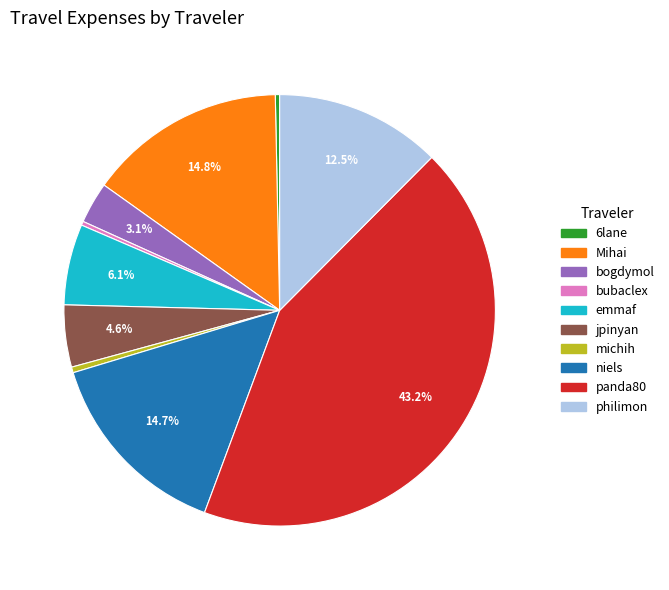

Does any single category account for the majority?

No